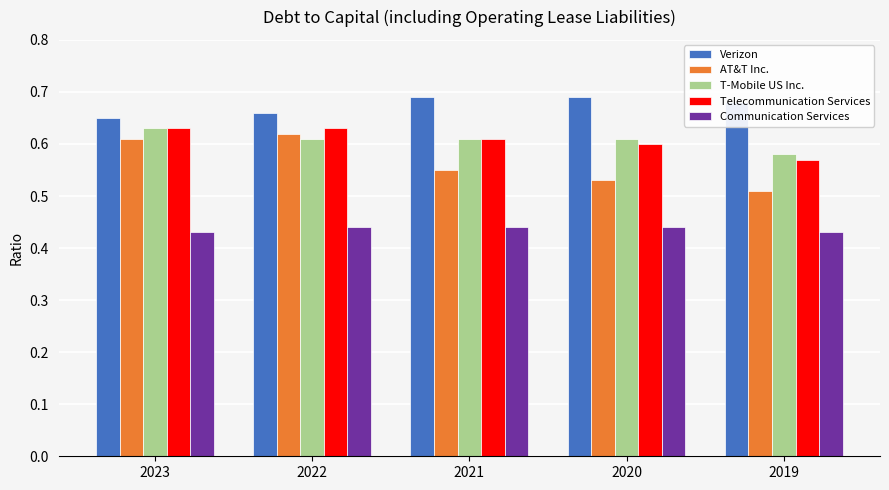

What is the sum of all AT&T Inc. values?

2.8